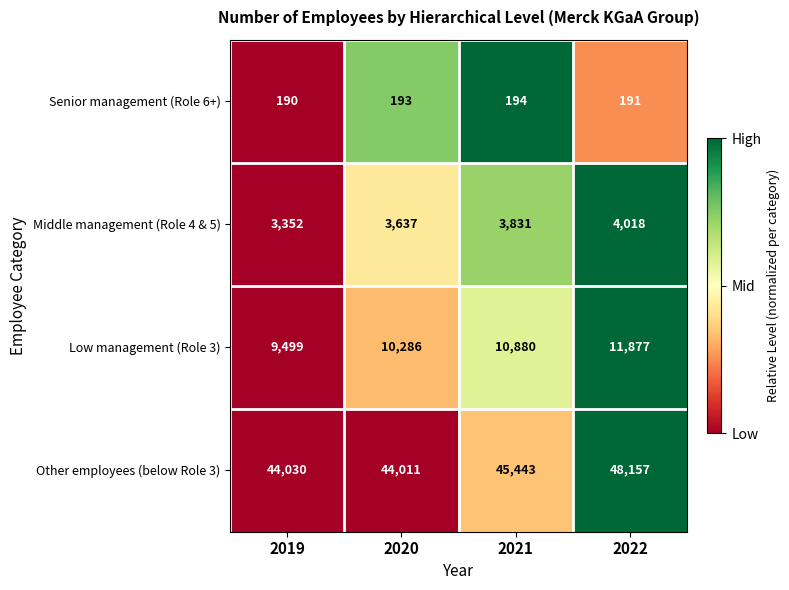

How many values in the Senior management (Role 6+) series are below 193?

2